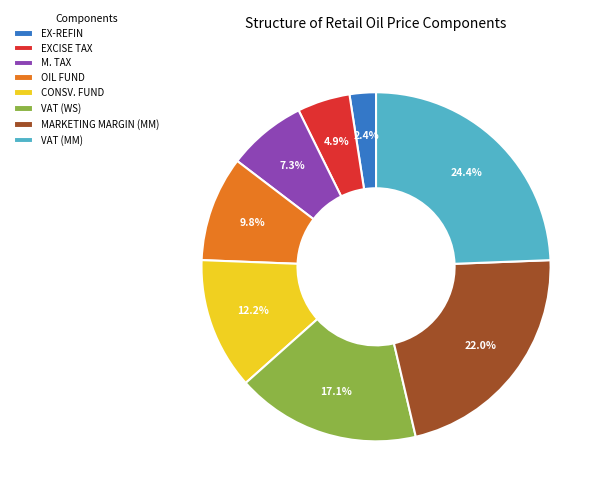

The VAT (WS) slice represents 31% of the pie. True or false?

False